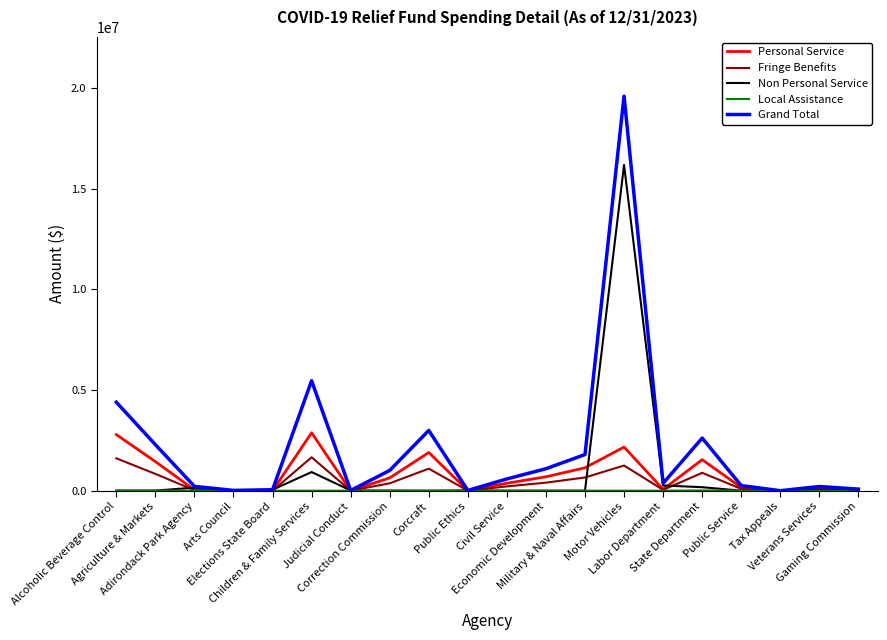

What is the difference between the Non Personal Service values at Alcoholic Beverage Control and Public Ethics?

8006.0